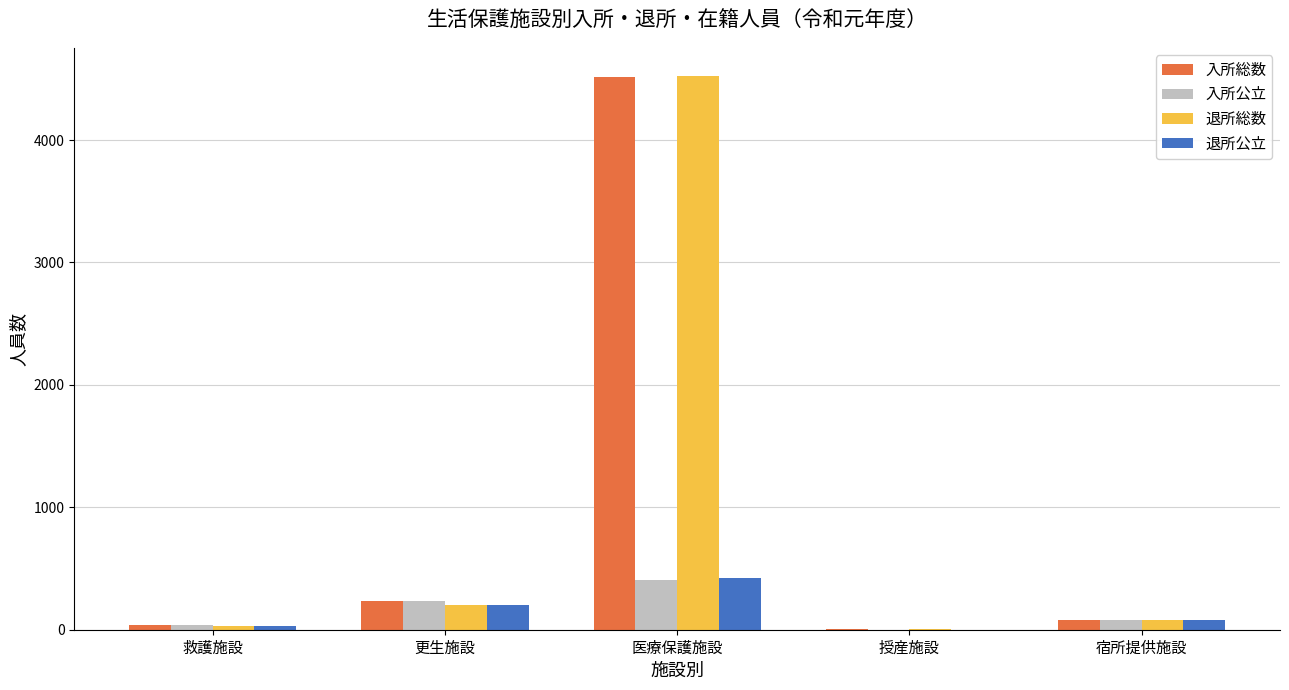

Is the value of 退所総数 at 授産施設 greater than the value of 入所総数 at 医療保護施設?

No